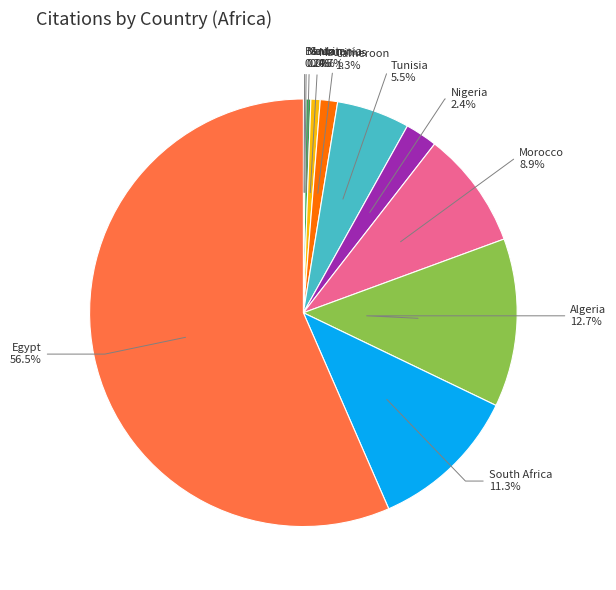

What percentage do Mauritius and South Africa together represent?

12.0%